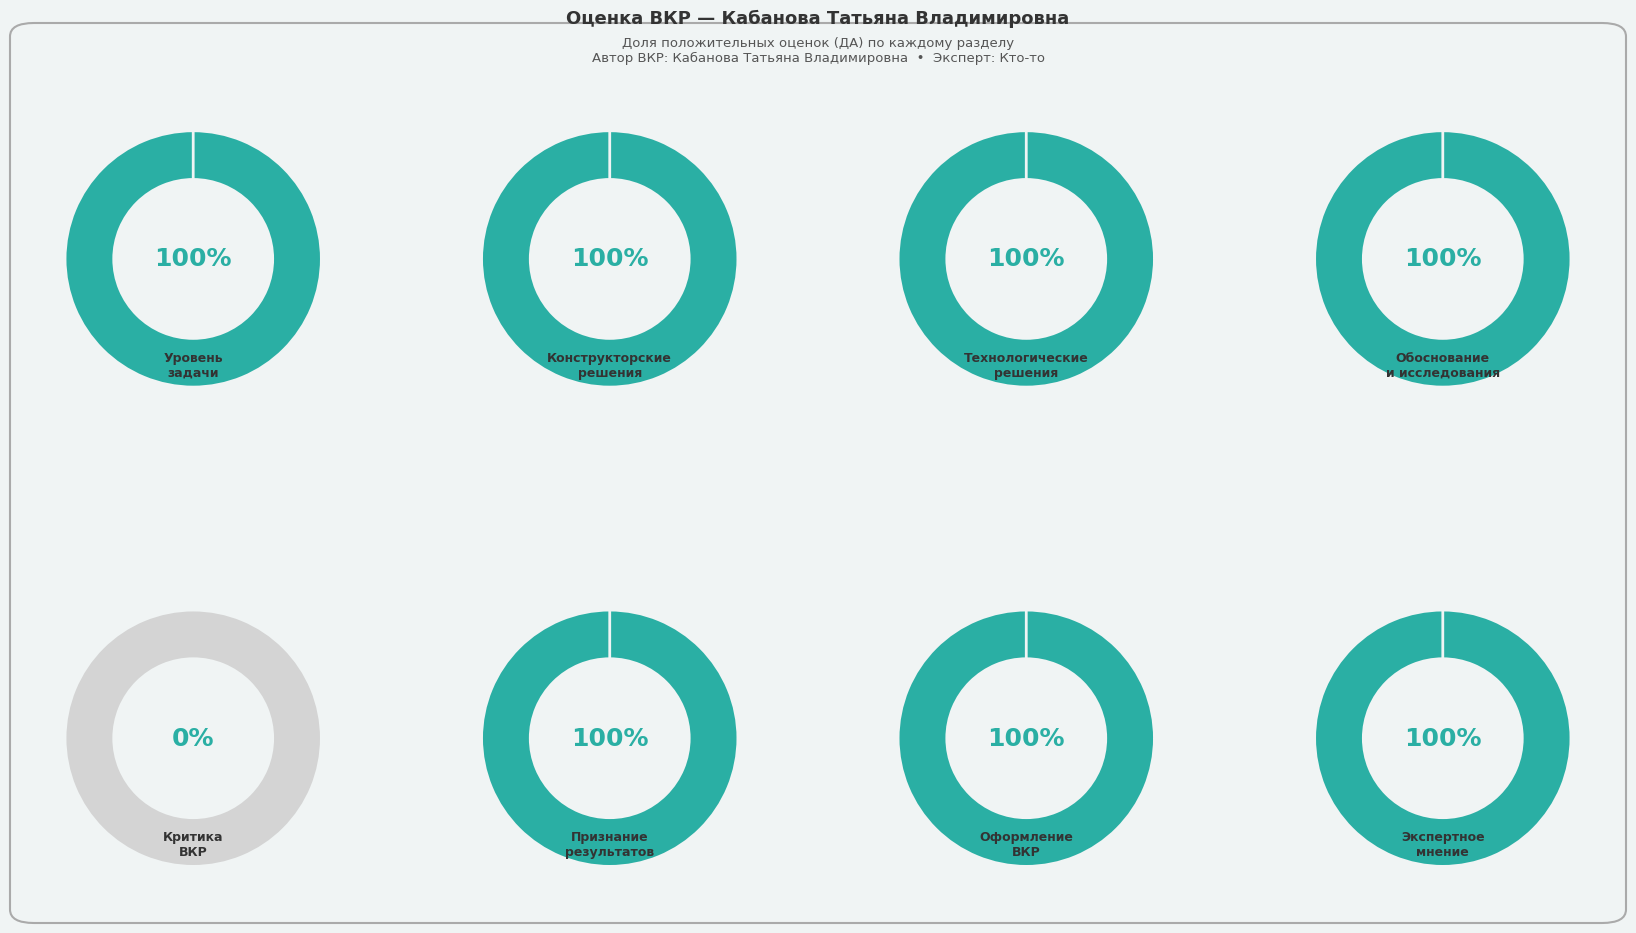

Between Экспертное мнение and Обоснование и исследования, which is larger?

Обоснование и исследования